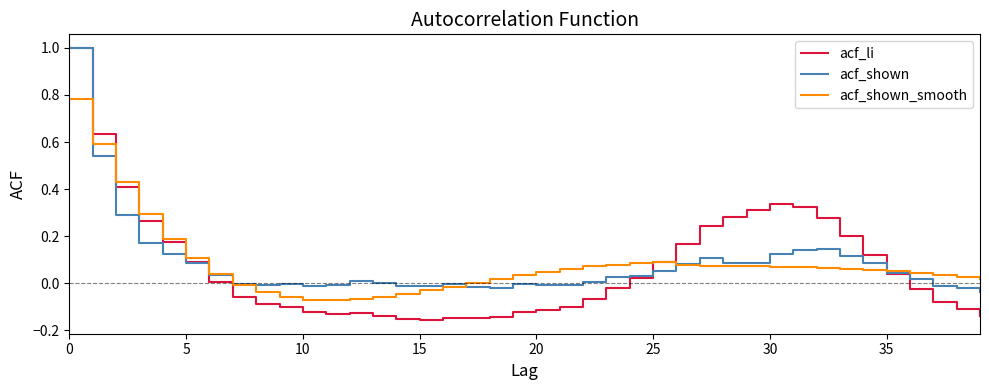

What is the maximum value for acf_shown?

1.0